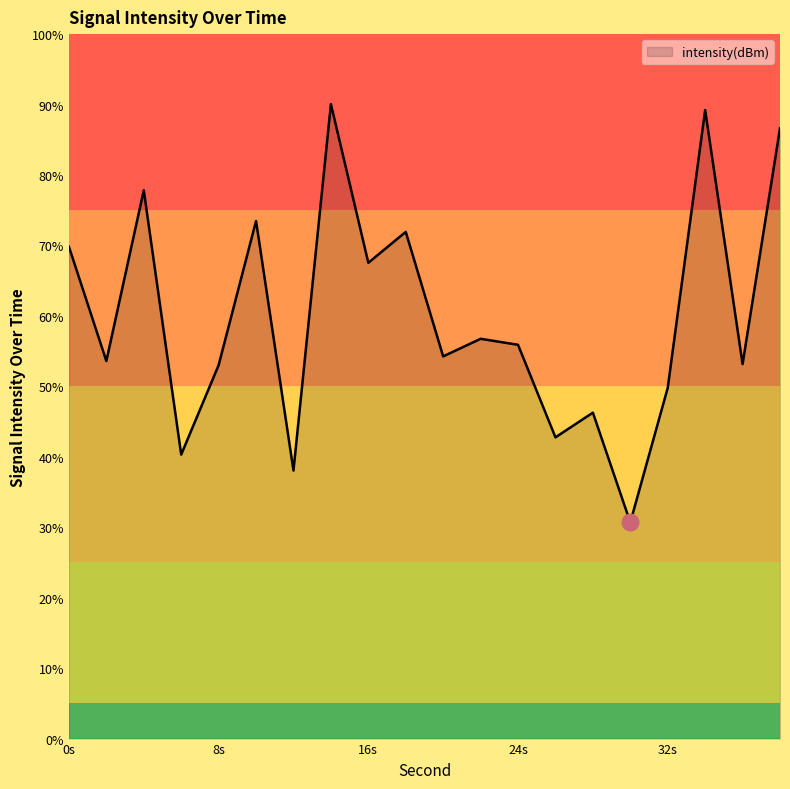

What is the maximum value shown in the chart?

90.1